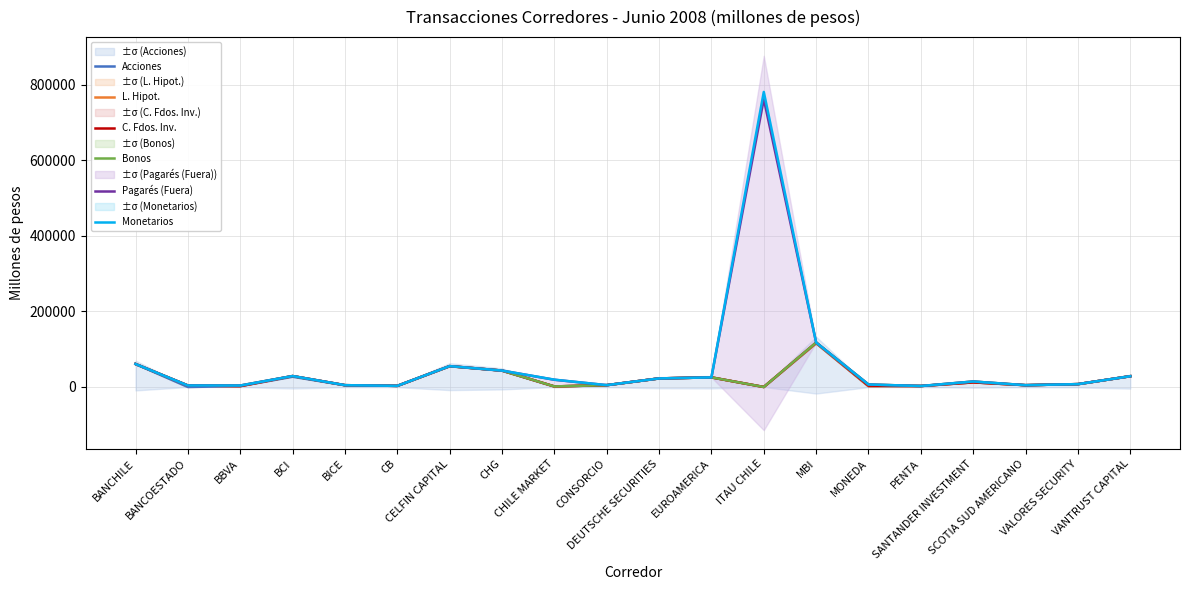

Is the value of Bonos at BICE greater than the value of Pagarés (Fuera) at BANCOESTADO?

Yes